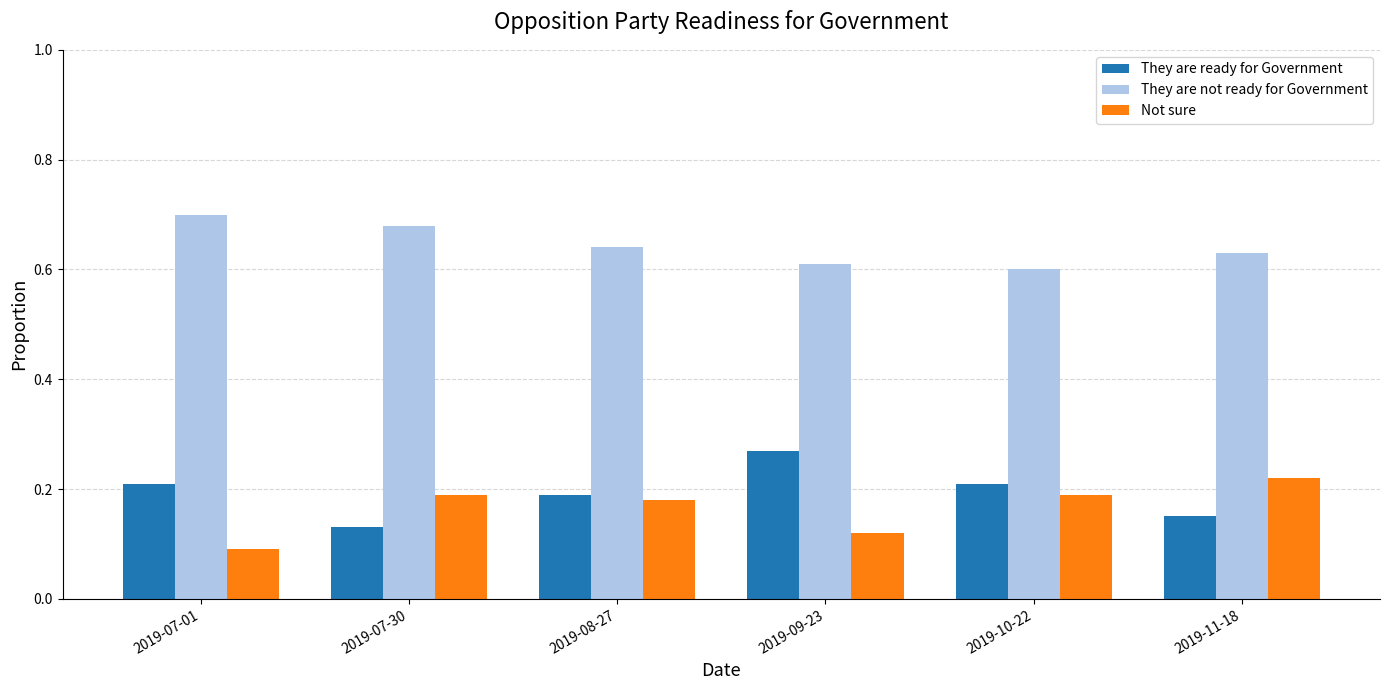

What is the spread (max minus min) of values at 2019-10-22?

0.4